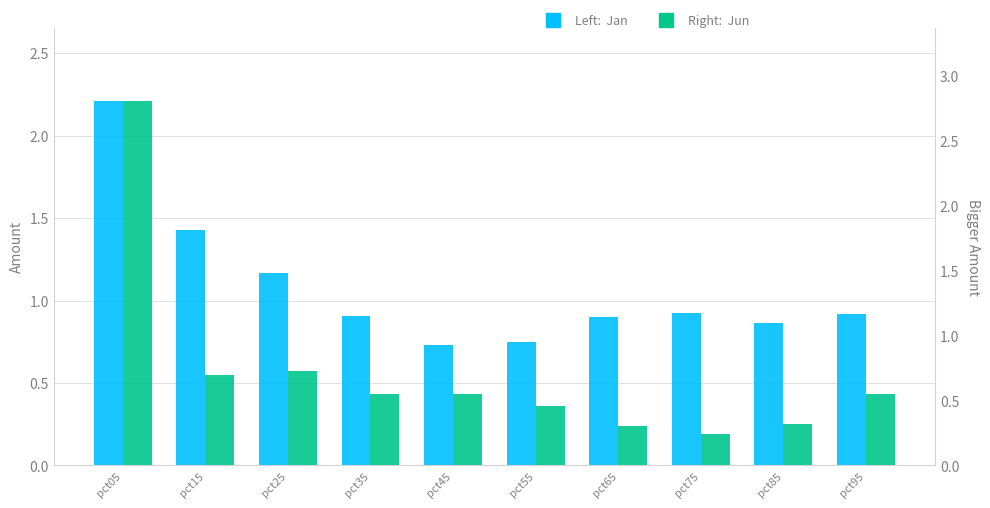

What are all the series names shown in the legend?

Jan, Jun